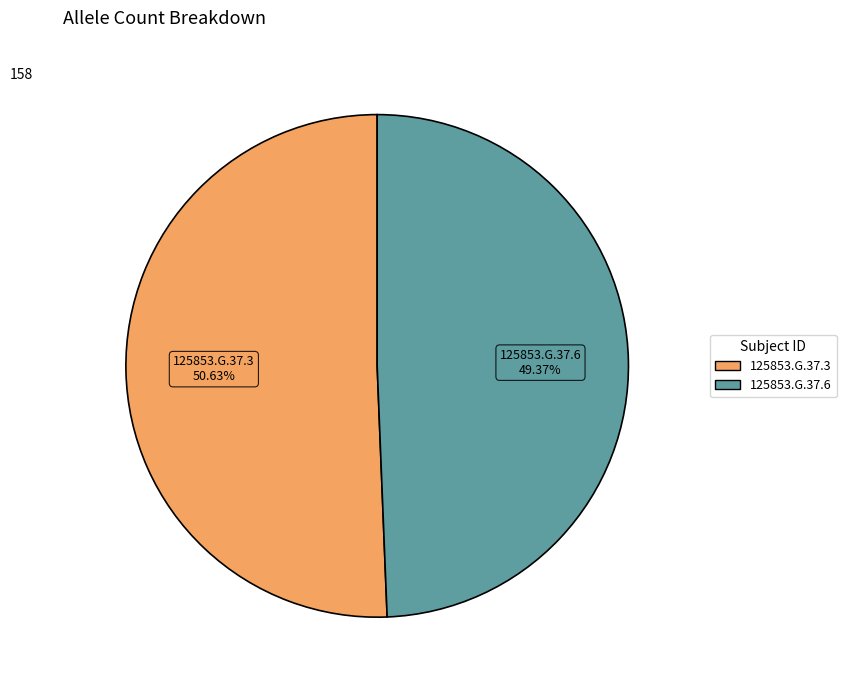

True or false: 125853.G.37.6 accounts for 49% of the total.

True